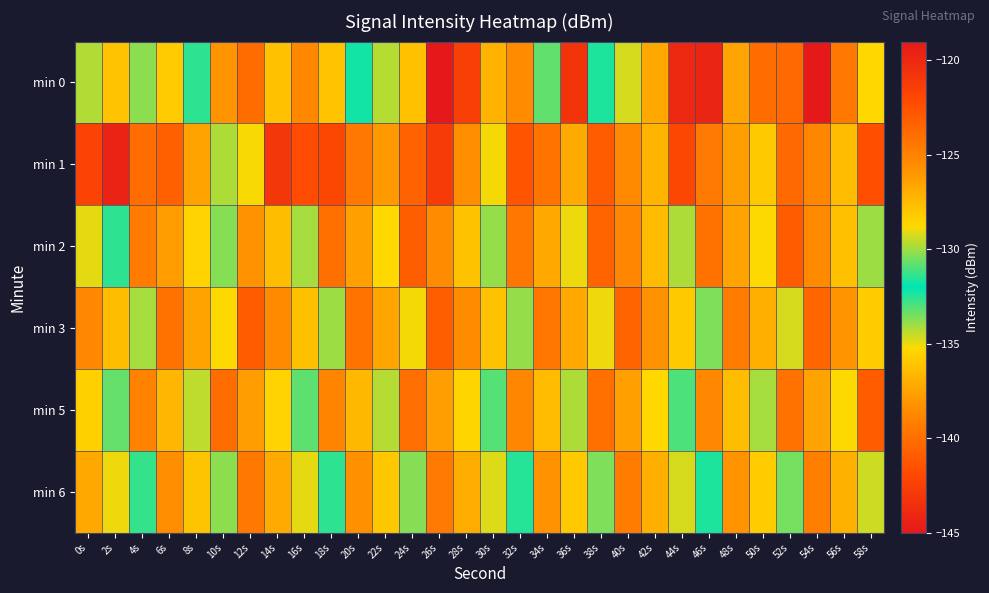

What is the total value across all series at 24s?

-757.6